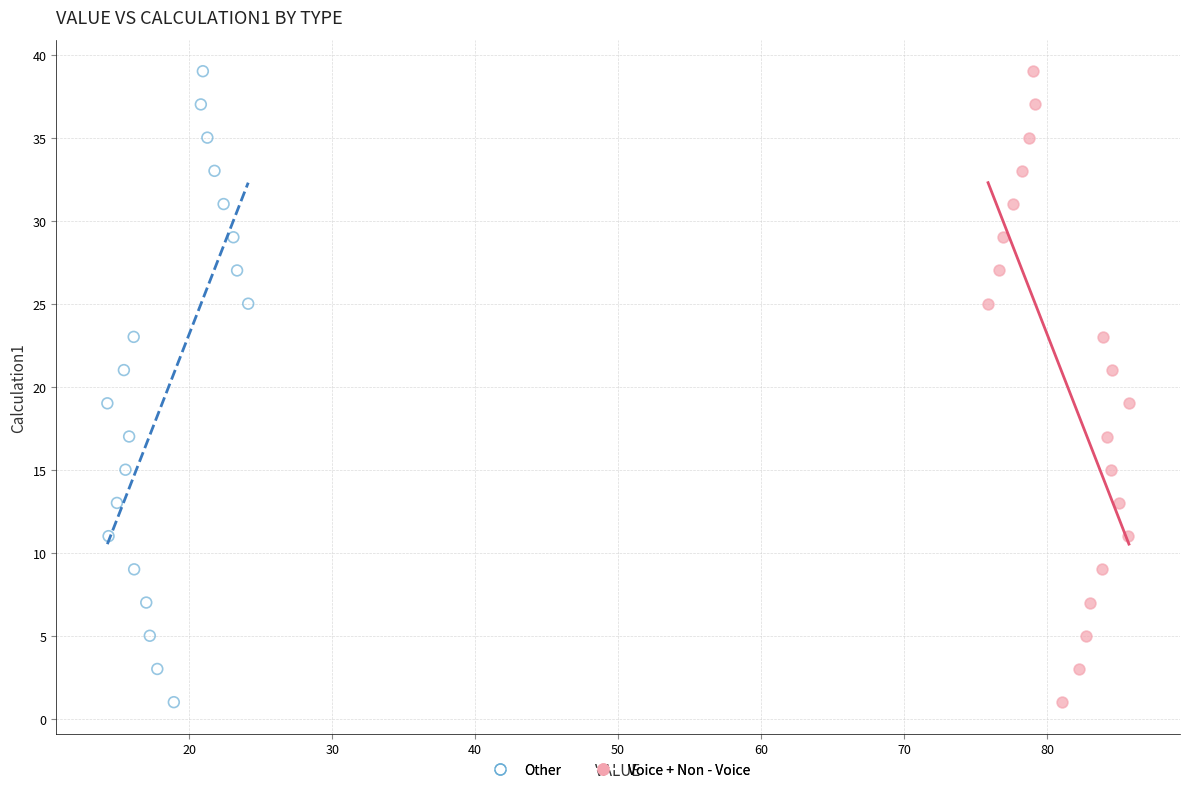

What are all the series names shown in the legend?

Other, Voice + Non - Voice